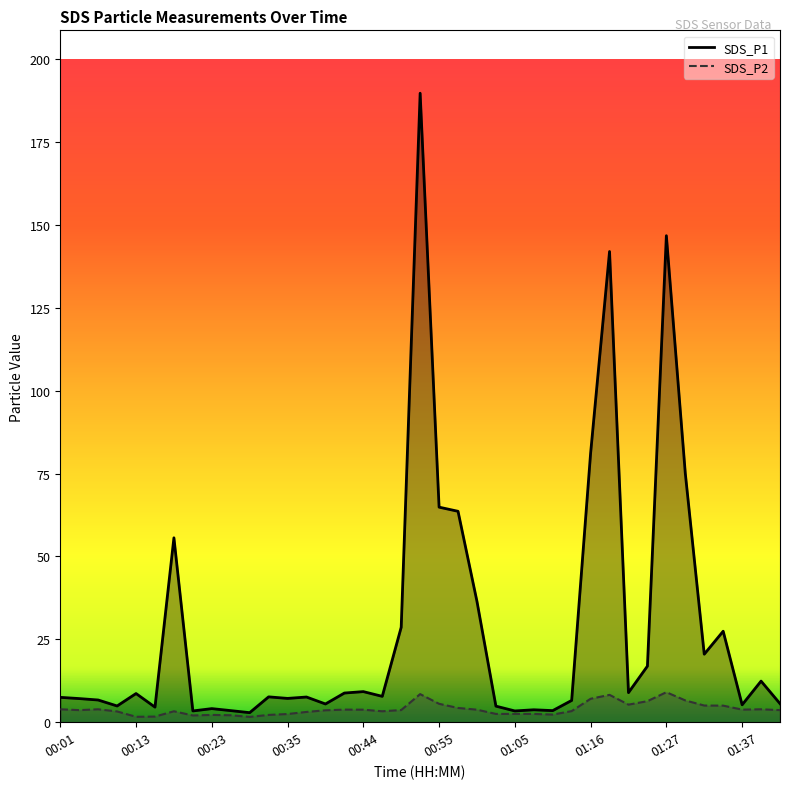

Which label corresponds to the smallest value in the chart?

00:28